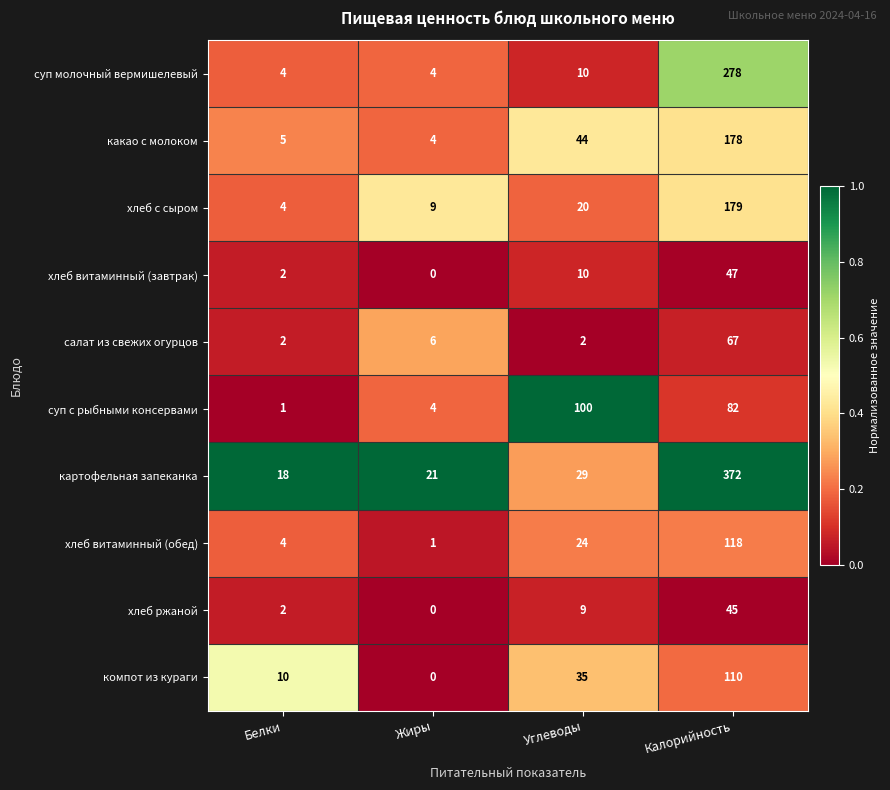

Which series changed the most between Белки and Жиры?

компот из кураги